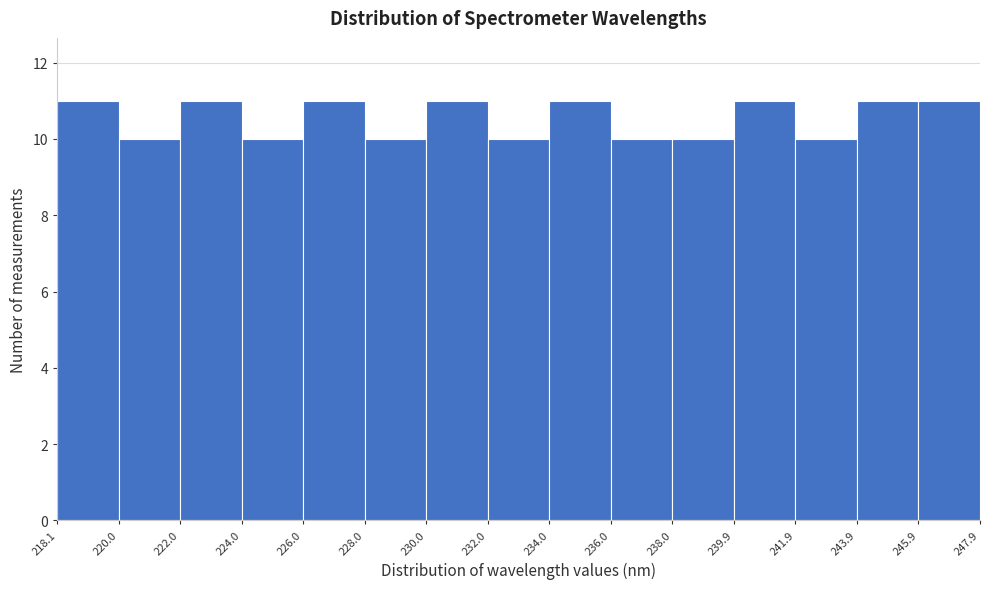

Reading left to right, transcribe this chart: for each bar, give the range it covers on the x-axis and its height. The values are not printed on the chart, so give them approximately, as read against the axis.

218.1 to 220.0: 11
220.0 to 222.0: 10
222.0 to 224.0: 11
224.0 to 226.0: 10
226.0 to 228.0: 11
228.0 to 230.0: 10
230.0 to 232.0: 11
232.0 to 234.0: 10
234.0 to 236.0: 11
236.0 to 238.0: 10
238.0 to 239.9: 10
239.9 to 241.9: 11
241.9 to 243.9: 10
243.9 to 245.9: 11
245.9 to 247.9: 11